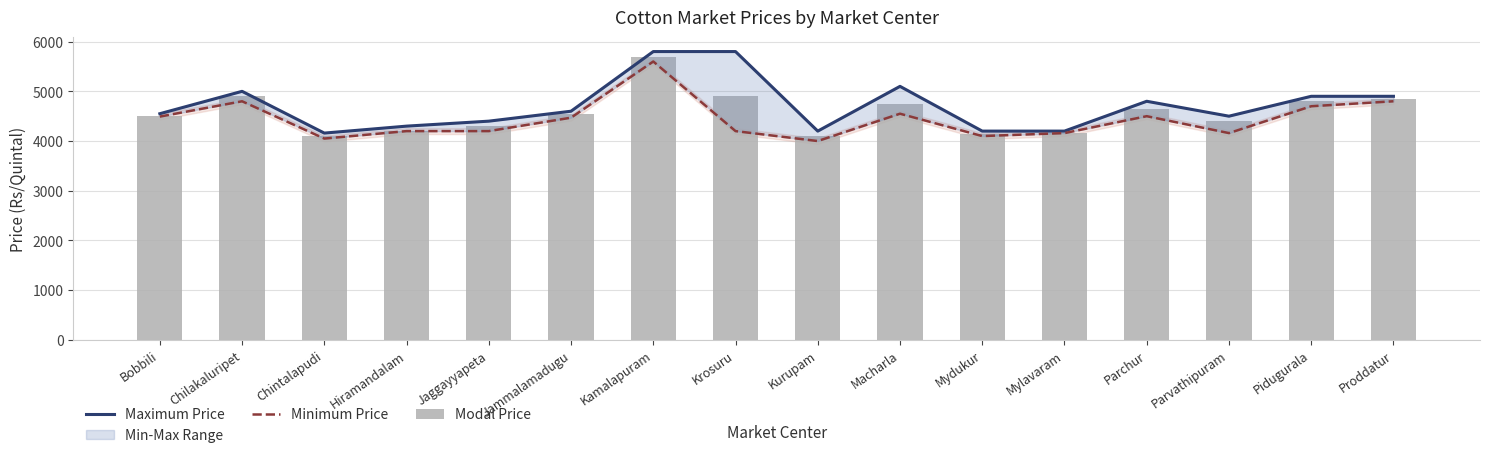

What position from the right is Jaggayyapeta?

12